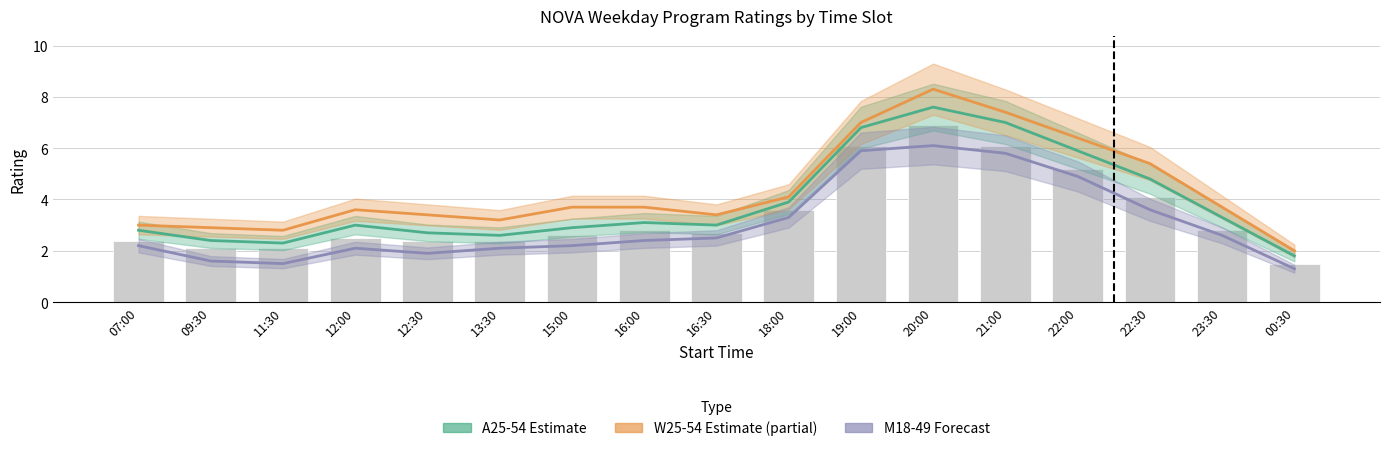

Which category has the highest value across all series?

20:00